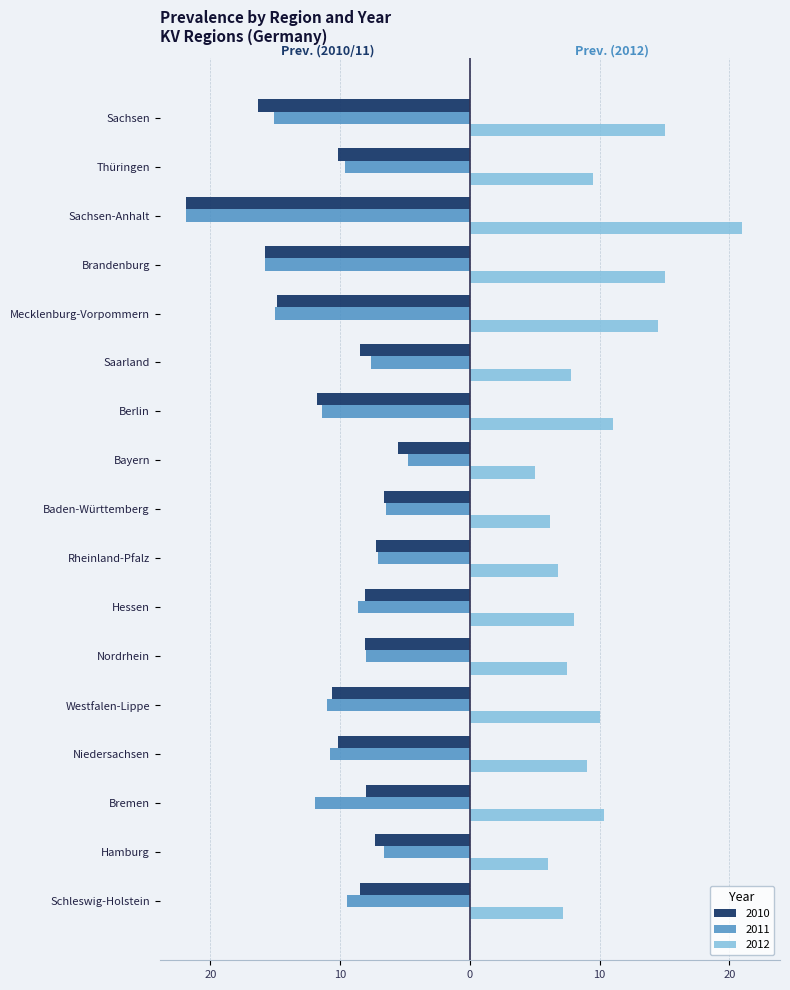

What are all the series names shown in the legend?

2010, 2011, 2012